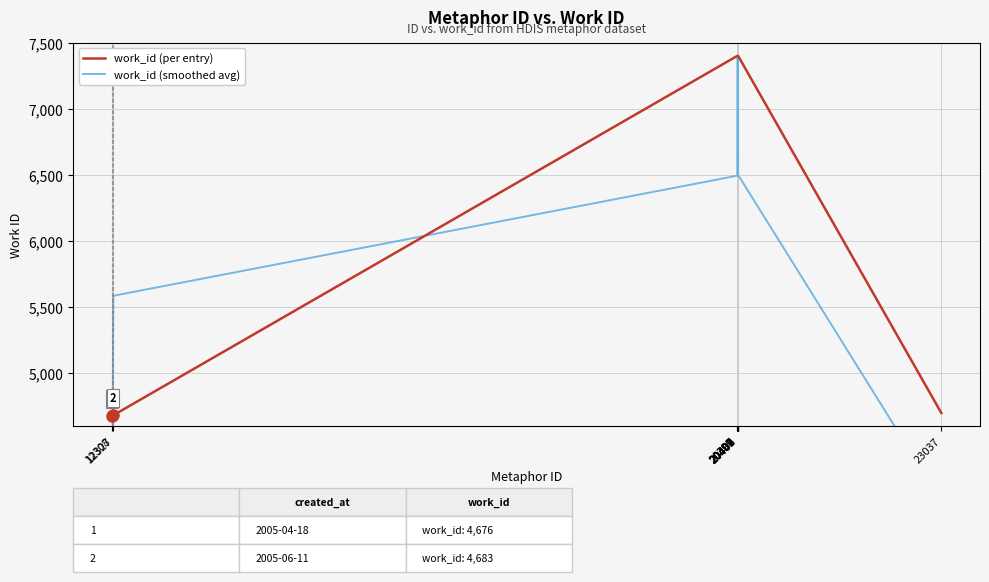

What is the sum of the work_id (per entry) values at 20399 and 20402?

14800